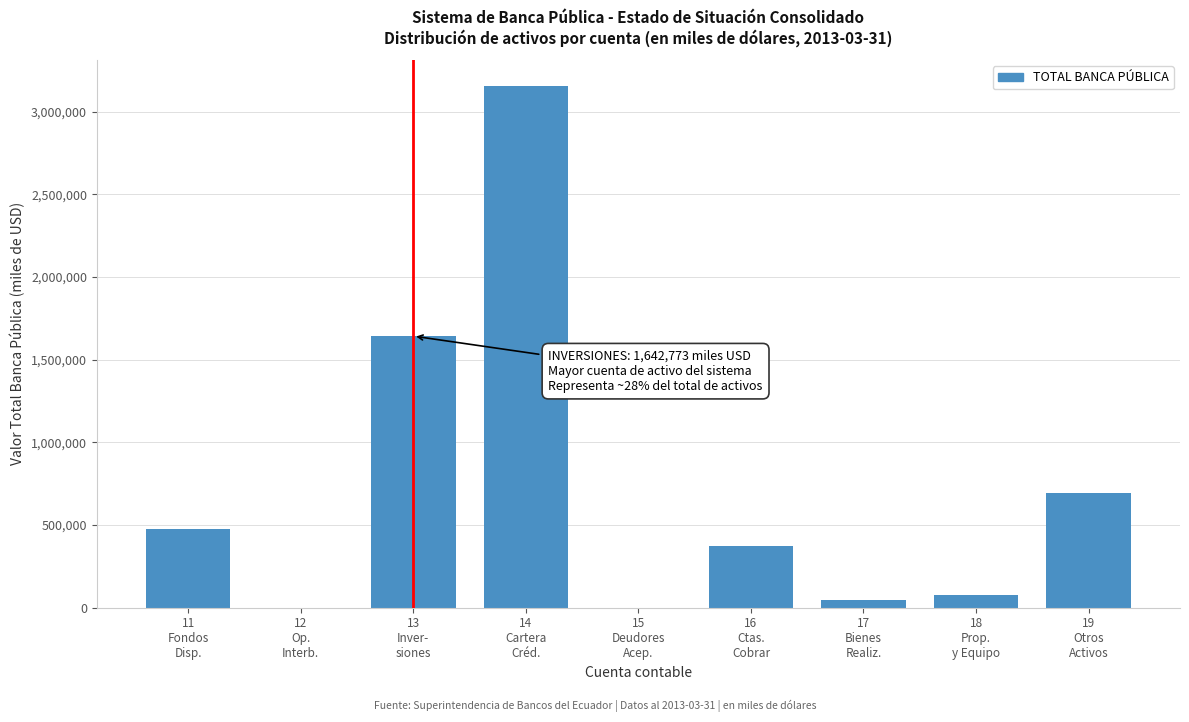

What is the maximum value shown in the chart?

3154443.4